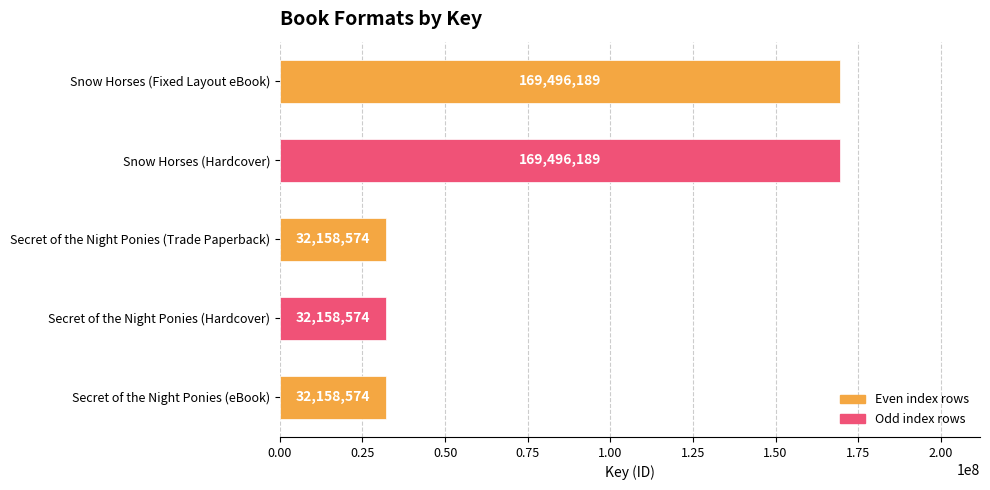

What is the sum of all values?

435468100